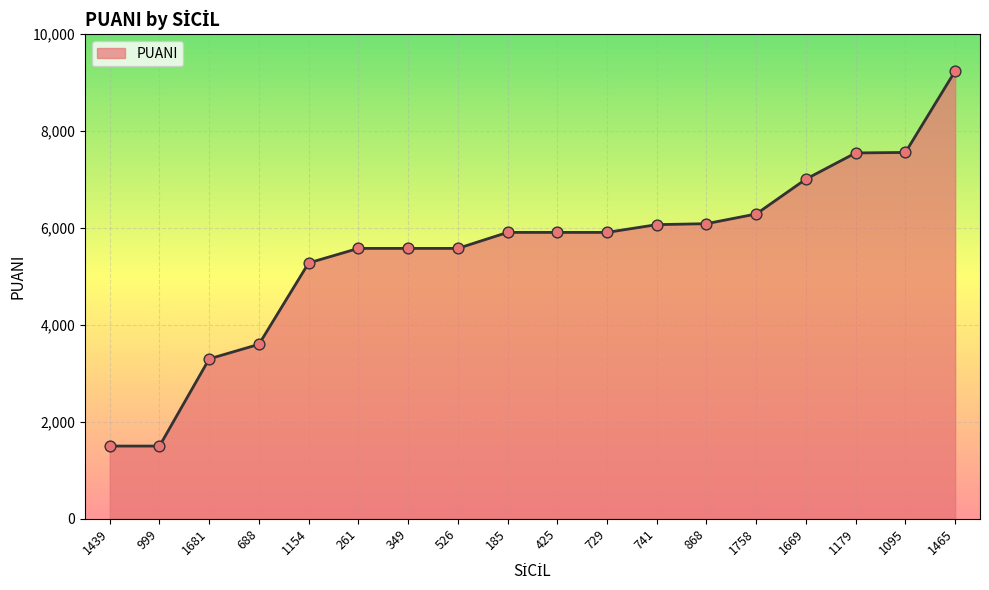

Which has a higher value, 526 or 1179?

1179